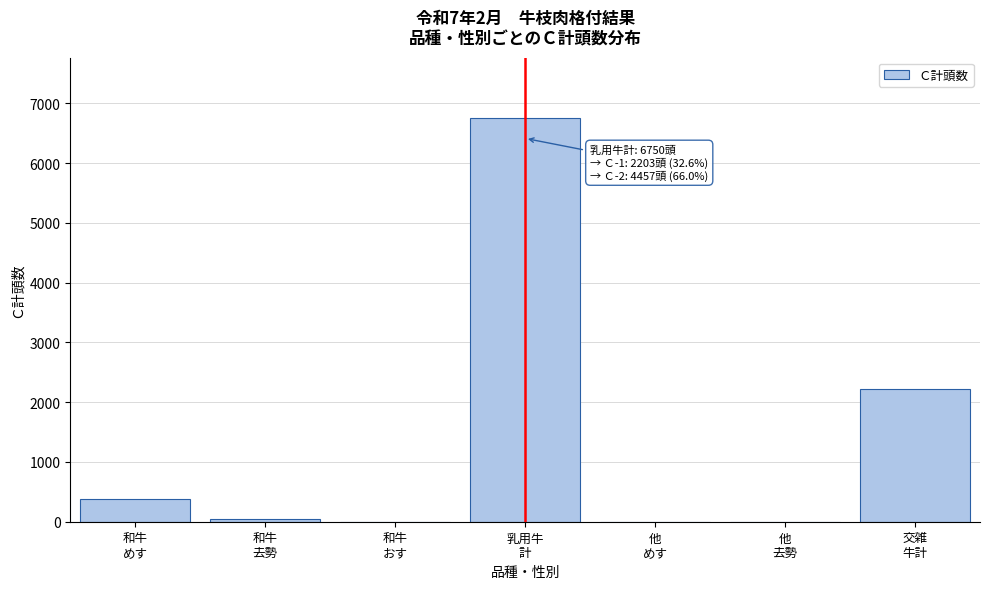

What is the sum of all values?

9390